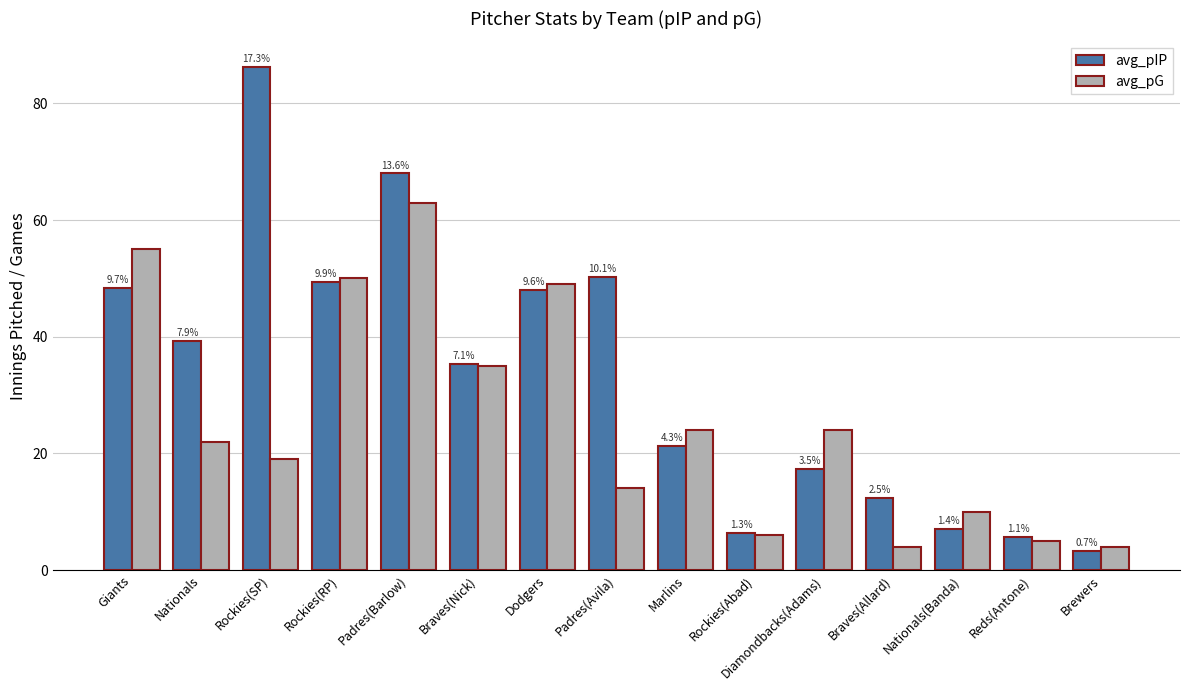

What are all the series names shown in the legend?

avg_pIP, avg_pG